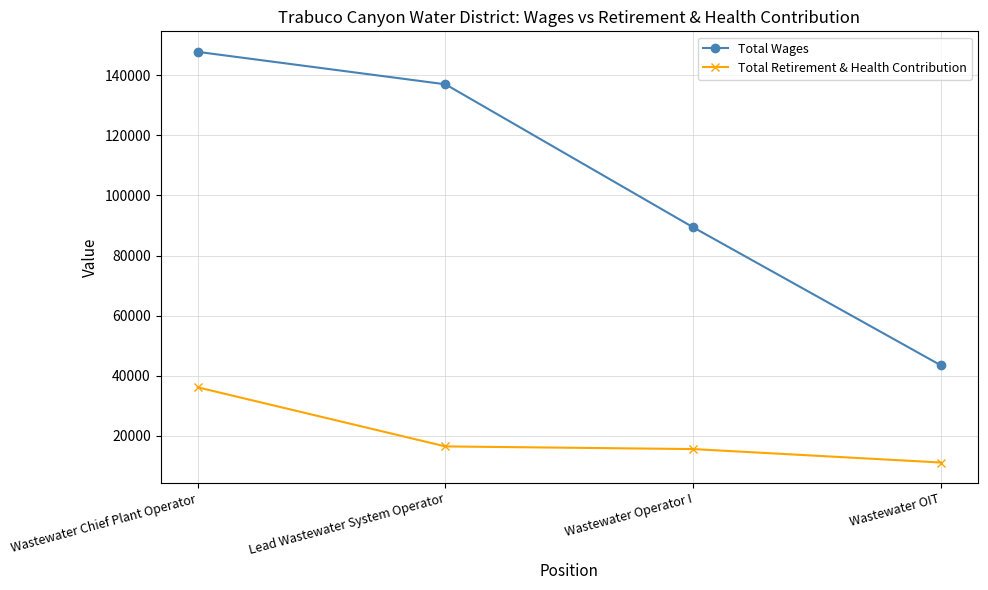

Reading right to left, transcribe all the data shown in this chart.

Total Wages: 43420	89390	137038	147842
Total Retirement & Health Contribution: 11059	15536	16420	36101